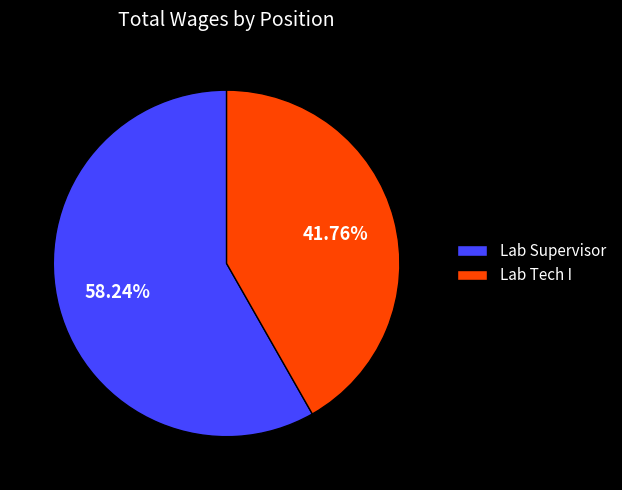

Which category accounts for the majority?

Lab Supervisor